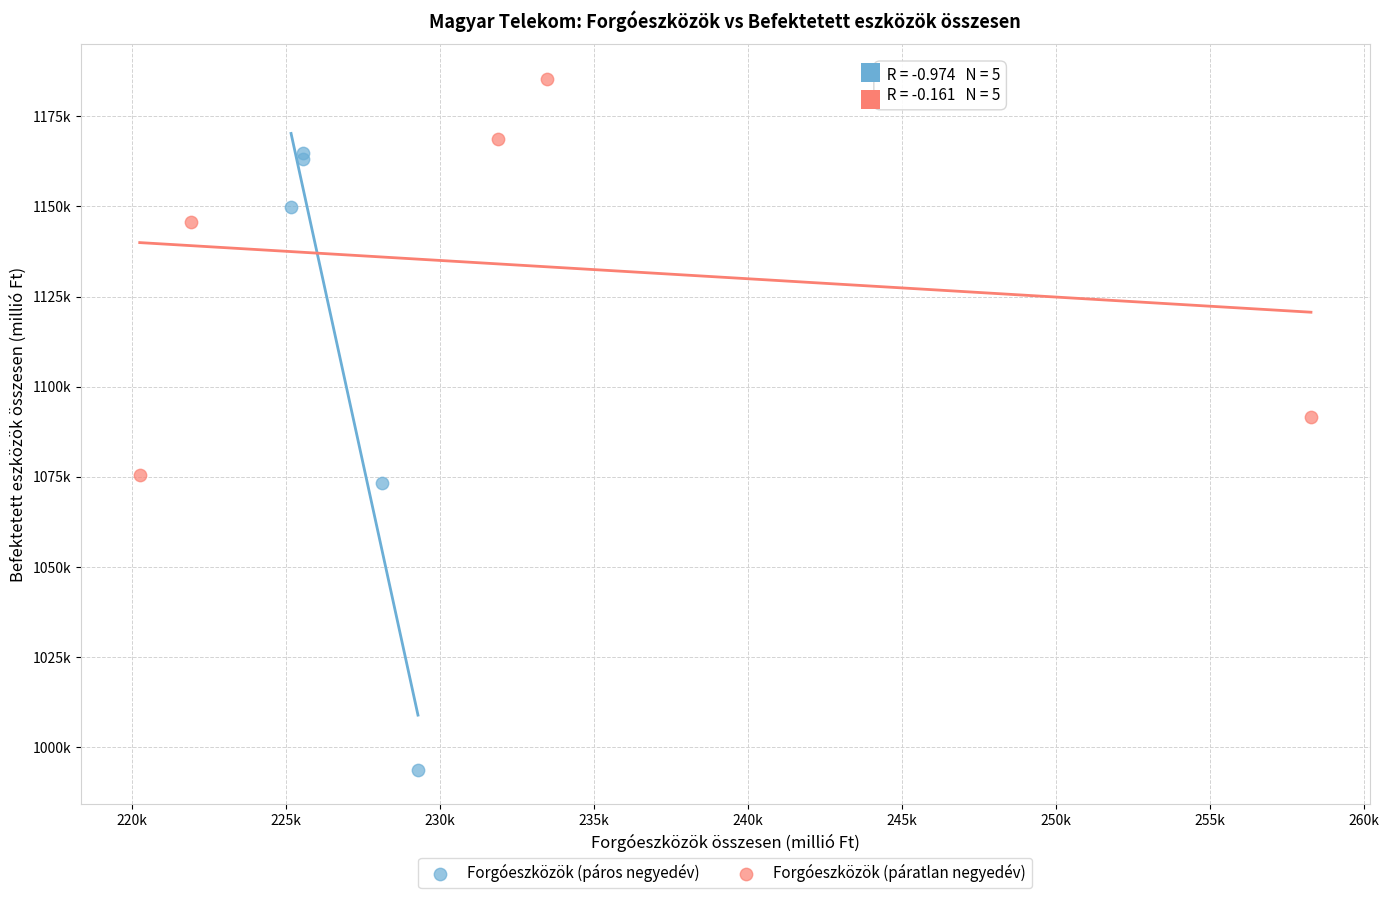

What are all the series names shown in the legend?

Forgóeszközök (páros negyedév), Forgóeszközök (páratlan negyedév)